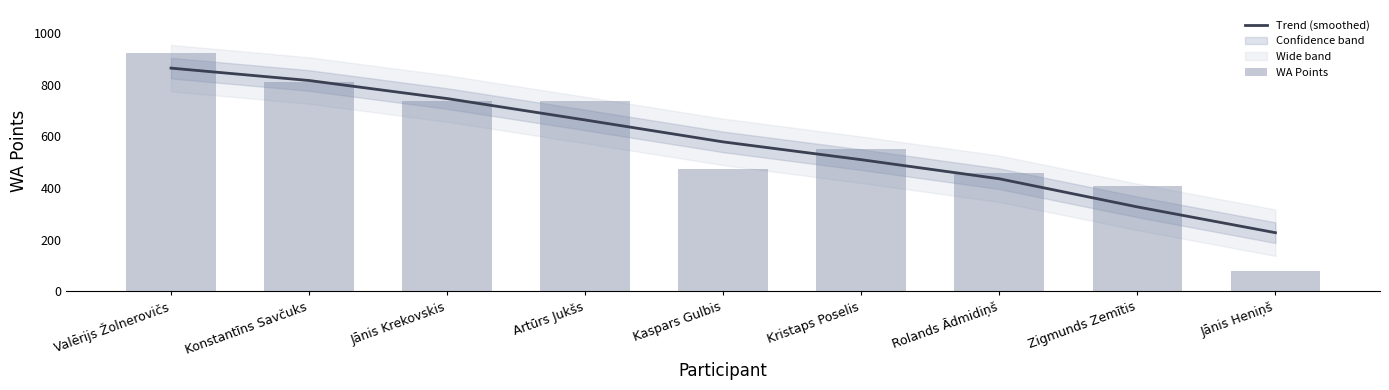

At Zigmunds Zemītis, list the series in order from smallest to largest.

Trend (smoothed), WA Points